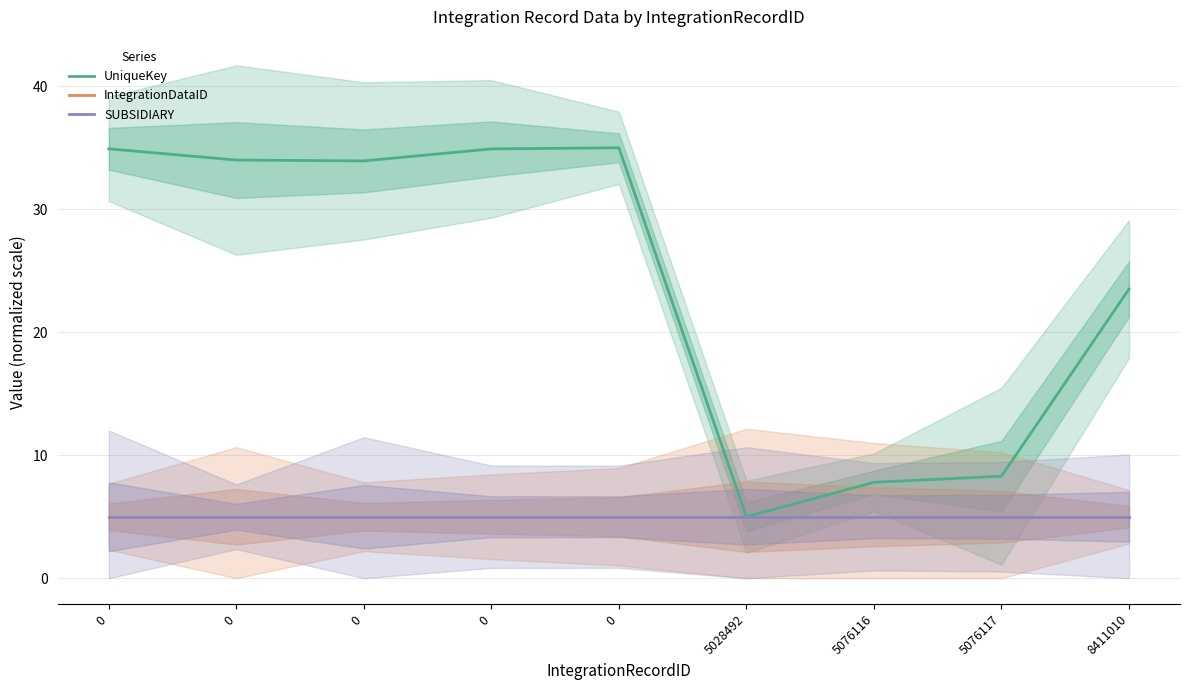

True or false: UniqueKey and SUBSIDIARY intersect in this chart.

False